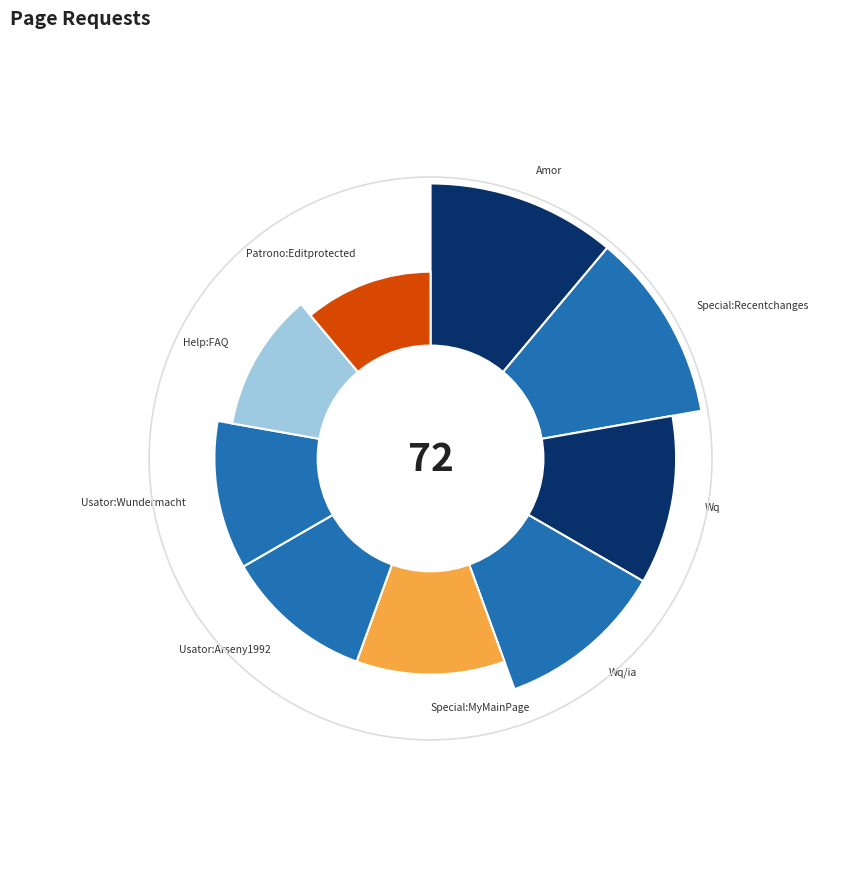

What is the largest slice in the pie chart?

Amor